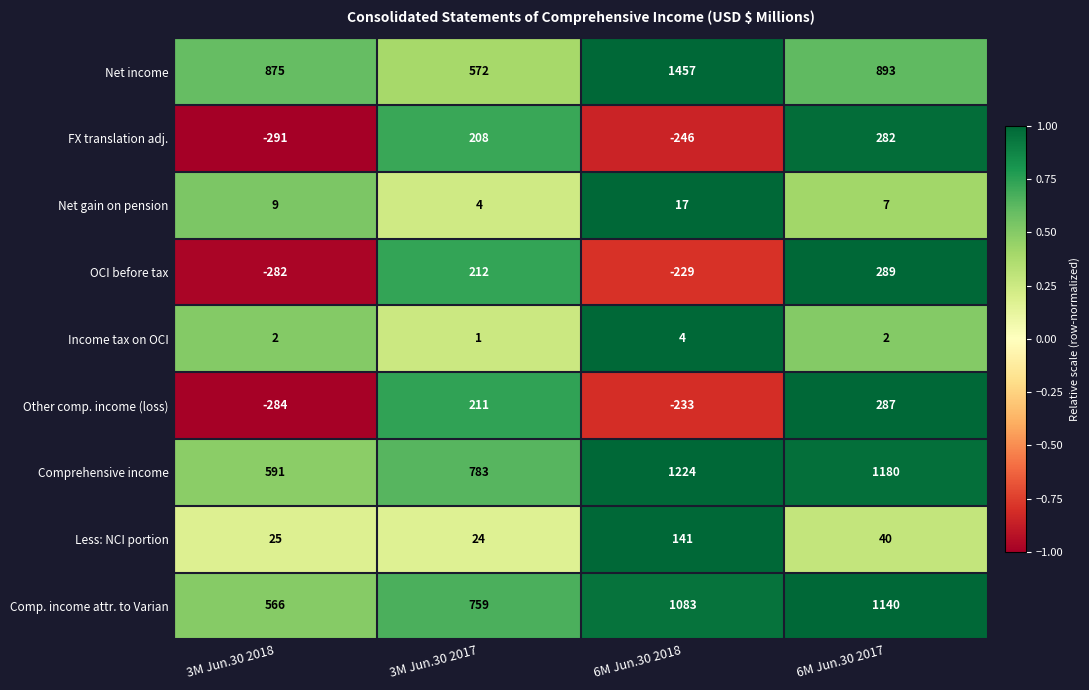

Which series has the largest range (max minus min)?

Net income